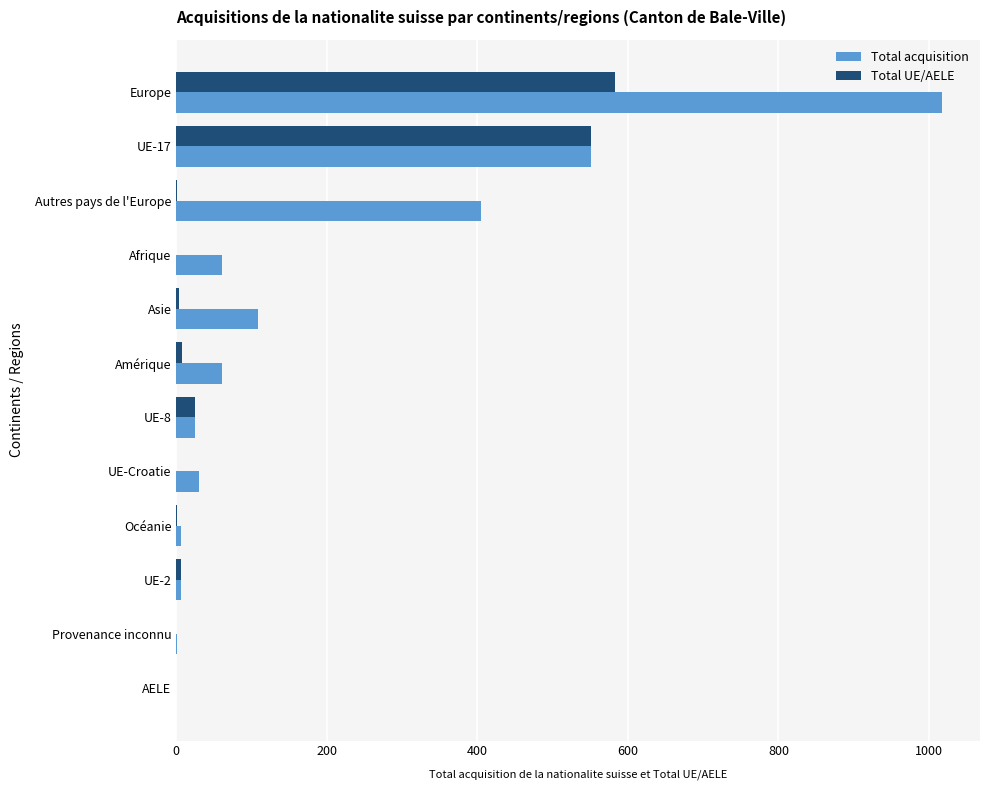

At which category is the sum across all series the highest?

Europe